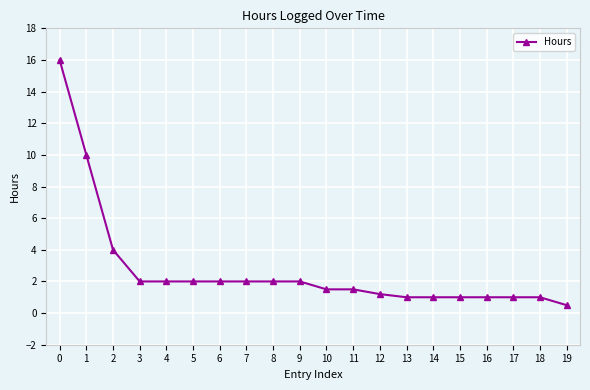

Is it true that the value at 8 is 2.0?

True